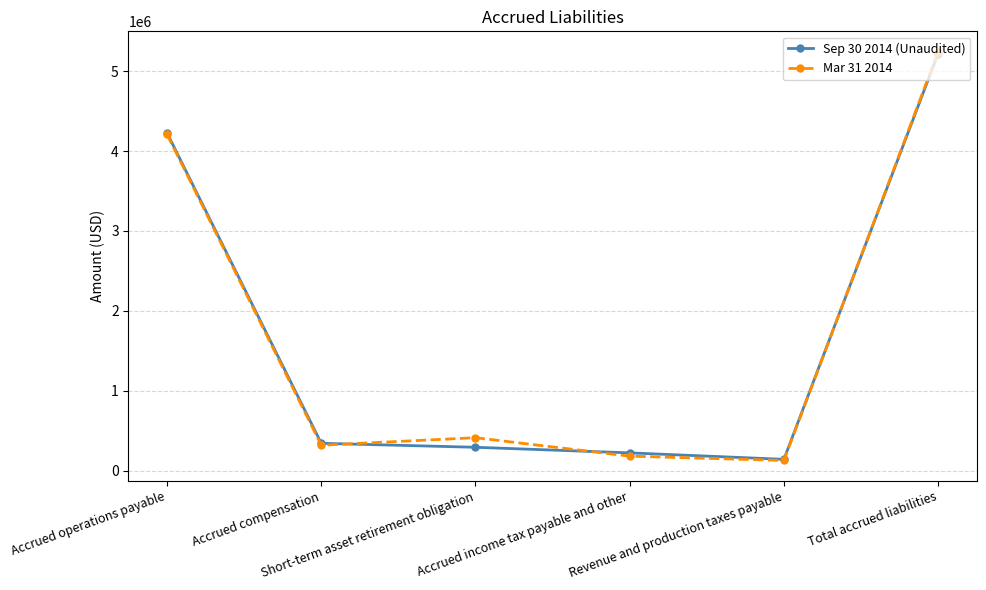

Where does the Sep 30 2014 (Unaudited) series first go above 341000?

Accrued operations payable